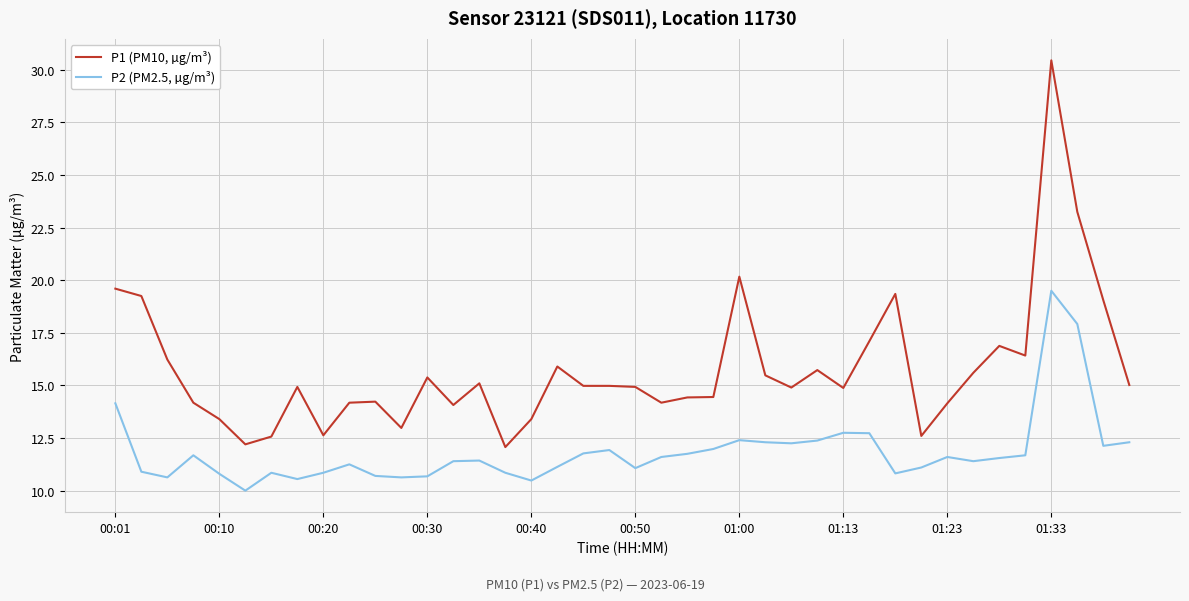

Which series has the largest total across all categories?

P1 (PM10, µg/m³)